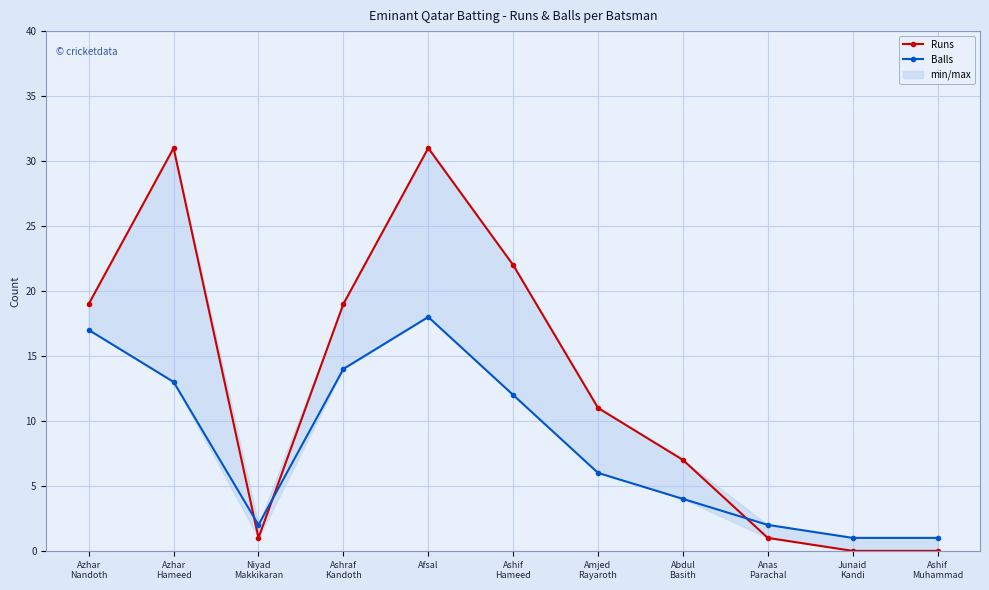

Rank the series at Ashif
Muhammad from highest to lowest value.

Balls, Runs